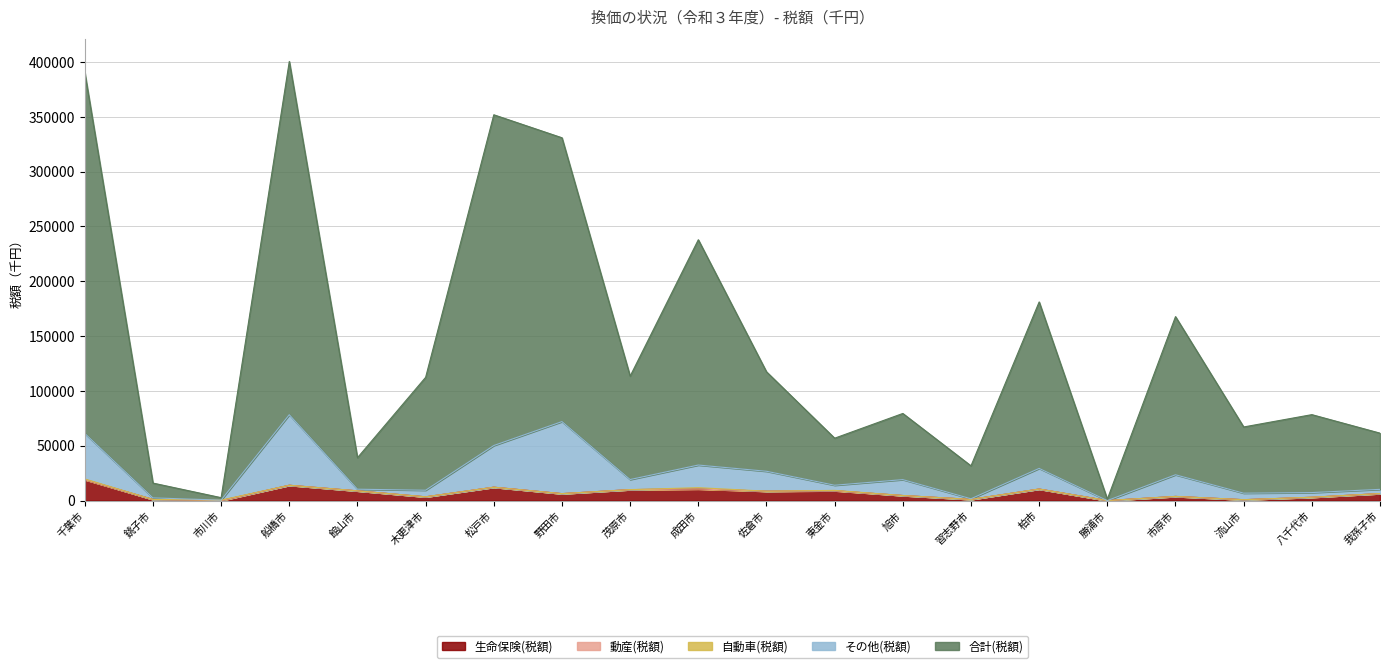

Is the value of 合計(税額) at 八千代市 greater than the value of その他(税額) at 千葉市?

Yes